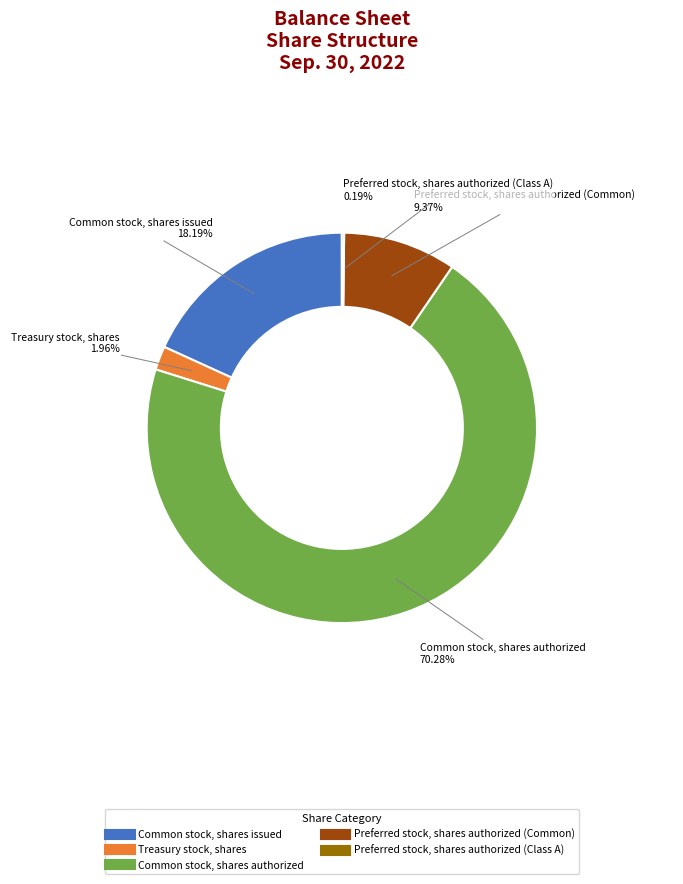

To the nearest percent, what portion does Common stock, shares authorized represent?

70%